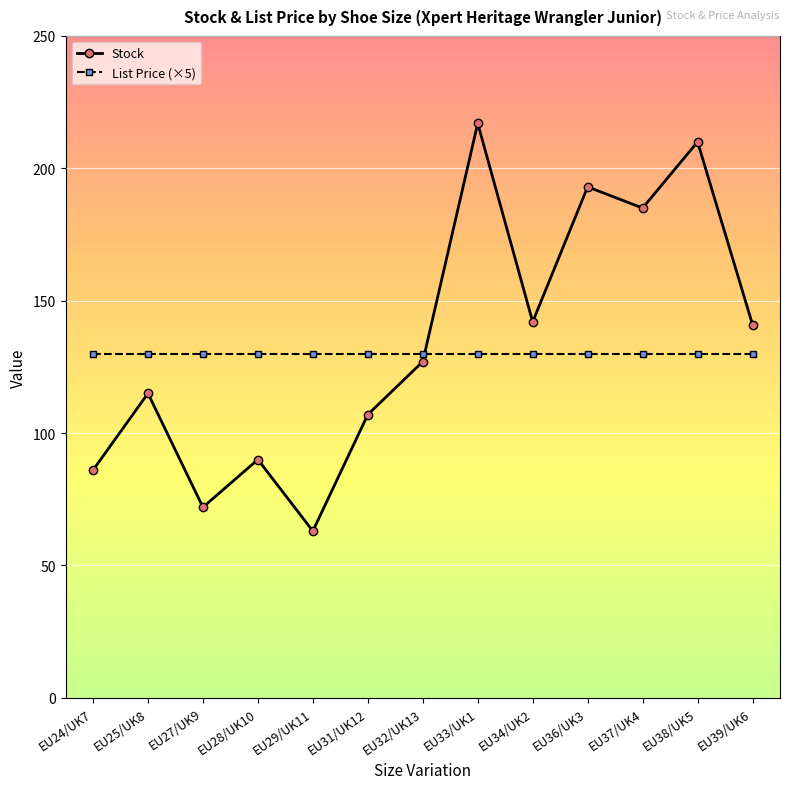

The Stock series shows 100.8 at EU29/UK11. True or false?

False